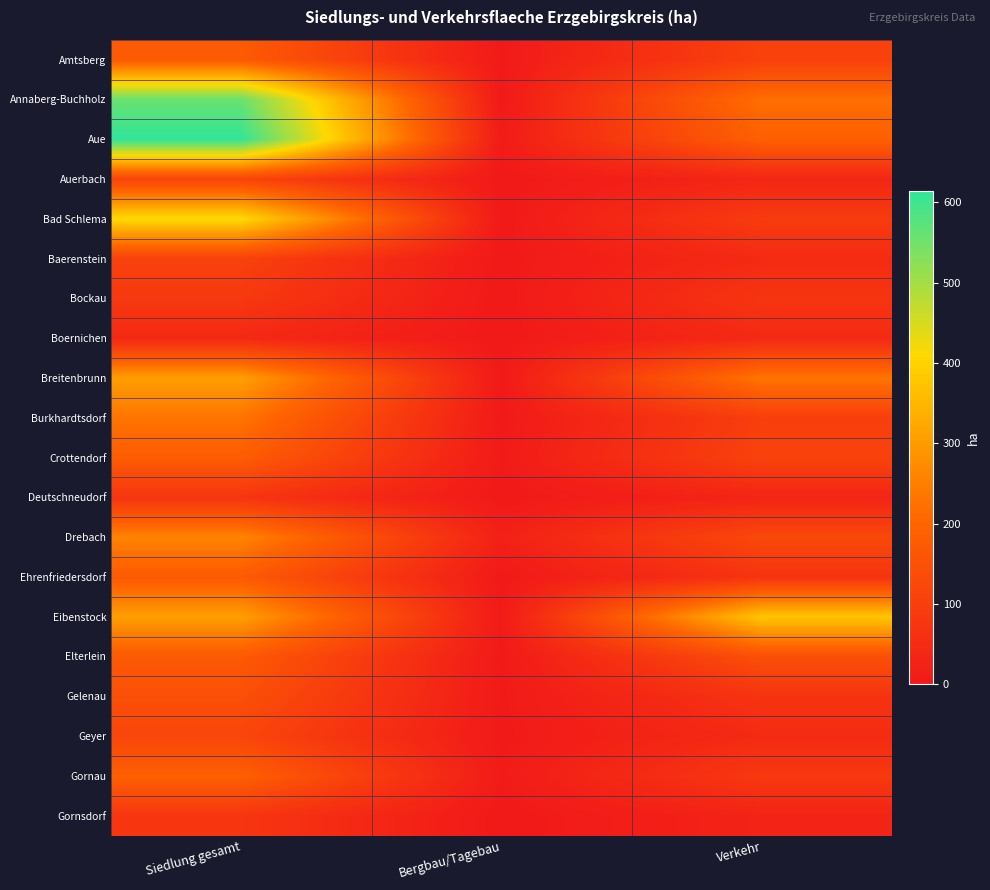

What is the total value across all series at Bergbau/Tagebau?

59